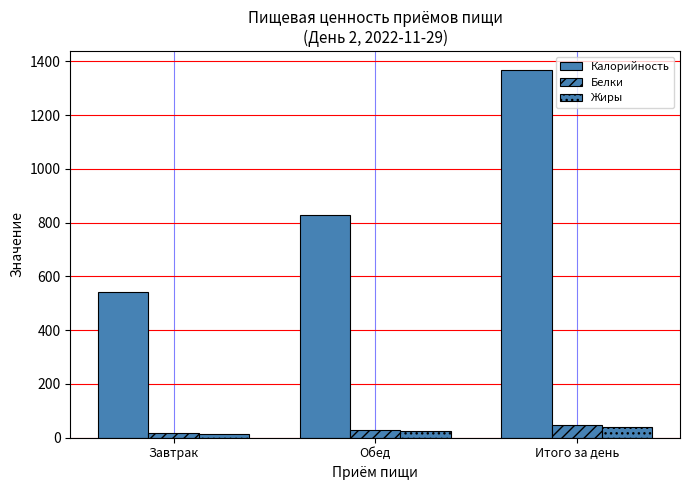

Where does the Калорийность series first go above 826?

Обед